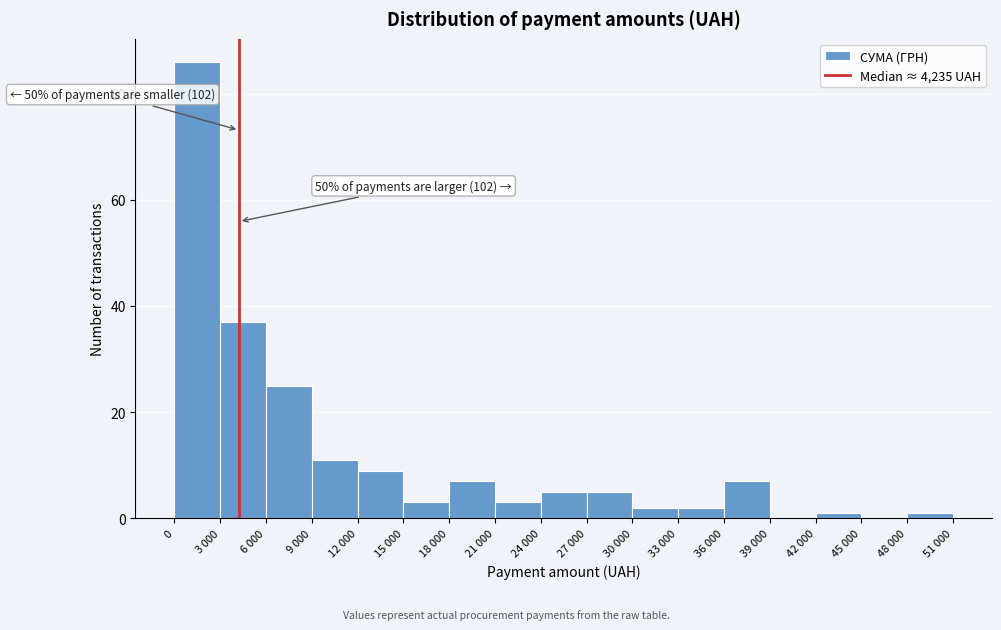

Reading left to right, list all the values displayed in this chart.

0=86	3 000=37	6 000=25	9 000=11	12 000=9	15 000=3	18 000=7	21 000=3	24 000=5	27 000=5	30 000=2	33 000=2	36 000=7	39 000=0	42 000=1	45 000=0	48 000=1